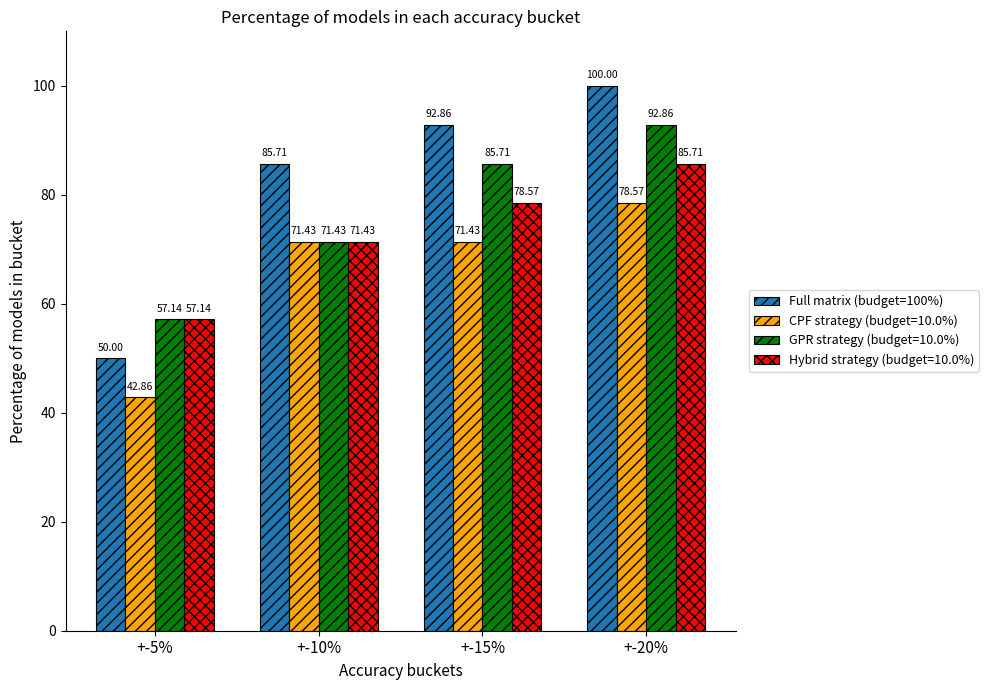

Which series has the widest spread of values?

Full matrix (budget=100%)